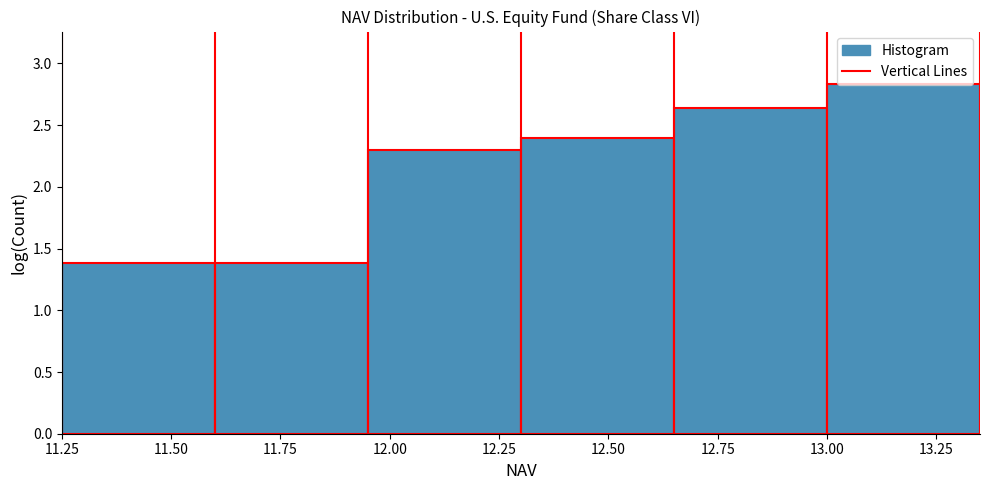

What is the height of the bar covering 11.60 to 11.95 on the x-axis? The values are not printed on the chart, so give them approximately, as read against the axis.

1.40